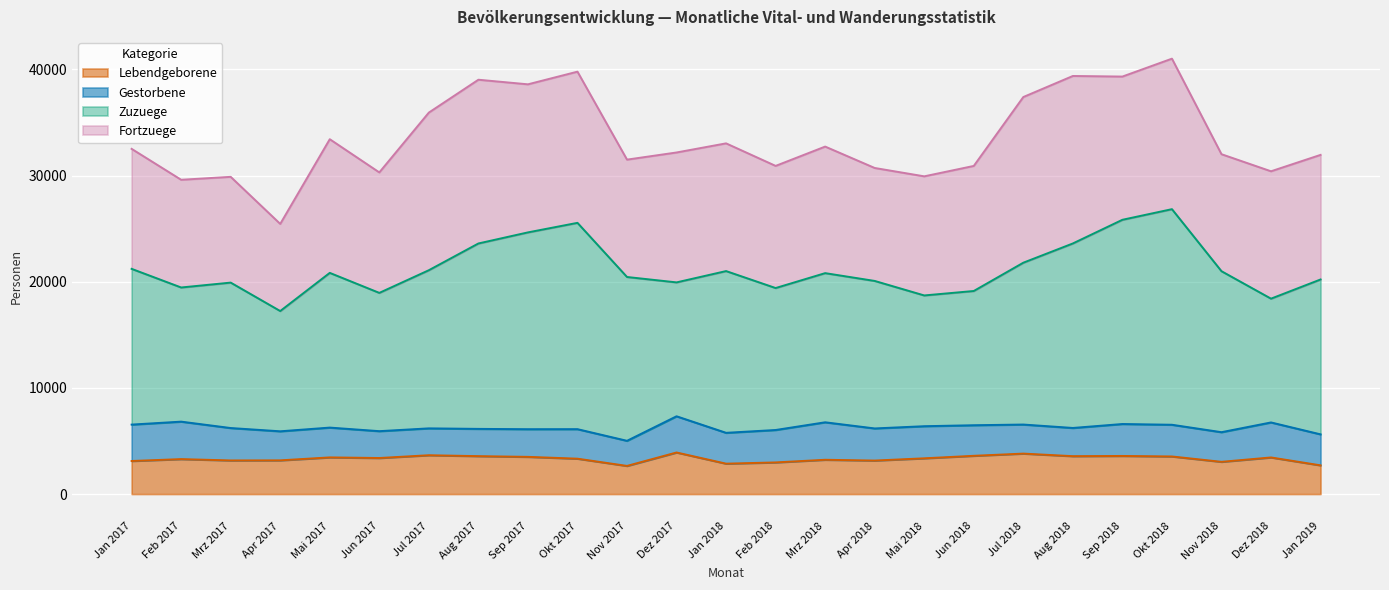

Is it true that Lebendgeborene equals 1289 at Dez 2017?

False